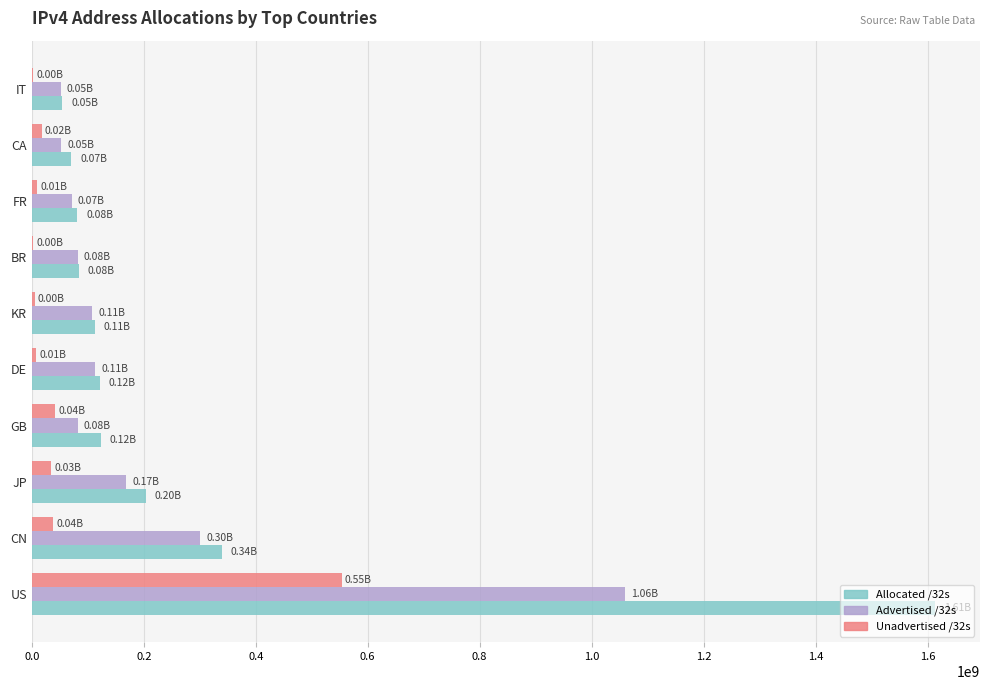

Which series has the largest total across all categories?

Allocated /32s